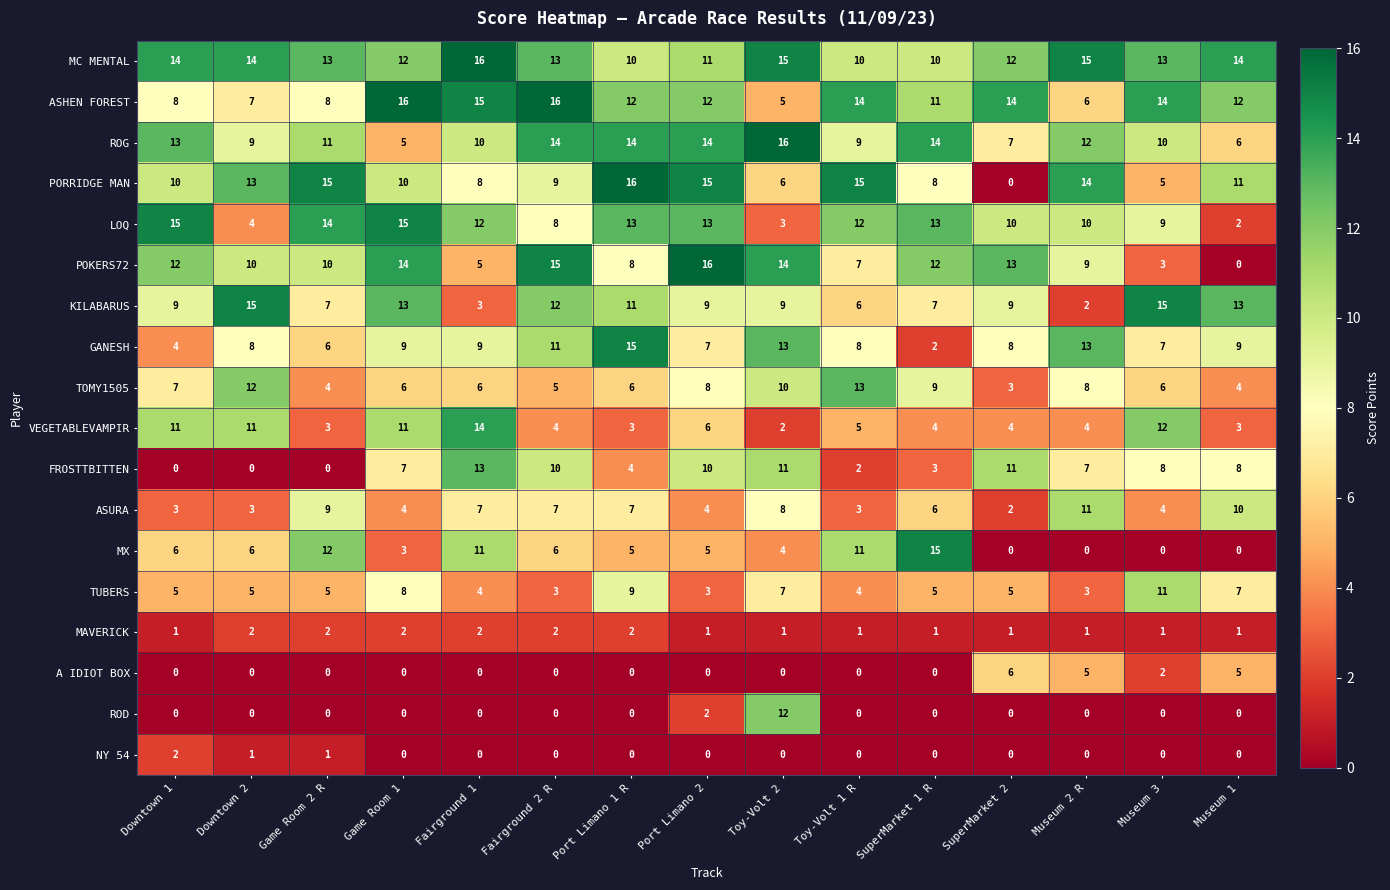

How many data points in NY 54 are above 0?

3